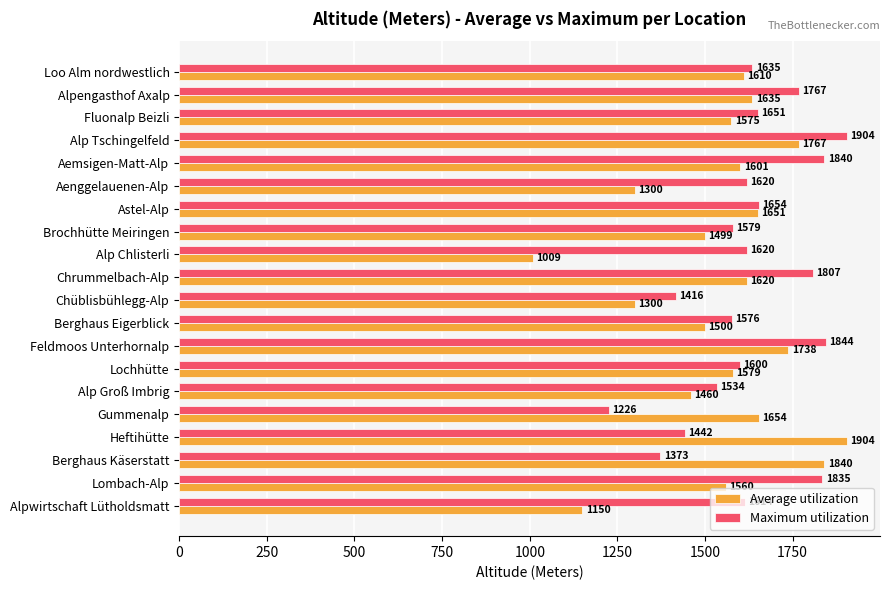

Which category has the lowest value across all series?

Alp Chlisterli